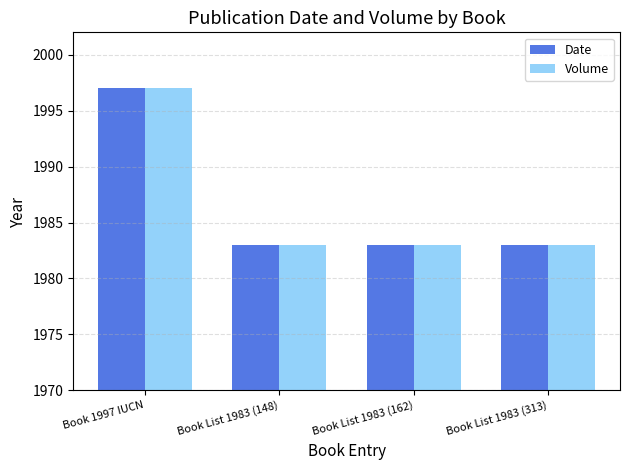

Count the Date values in the range 1983 to 1997.

4